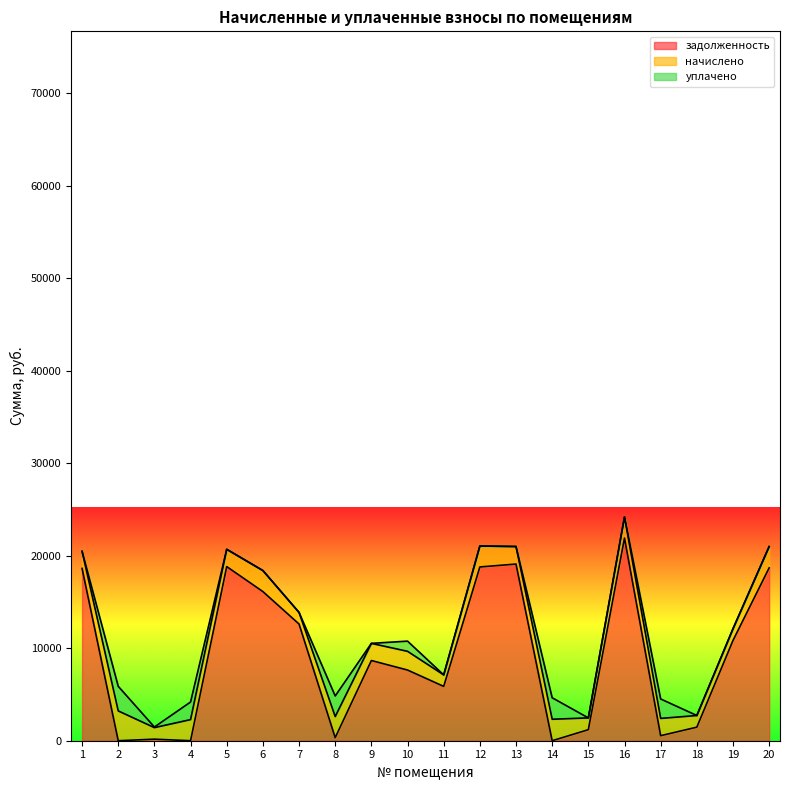

Is it true that задолженность equals 443.0 at 8?

False